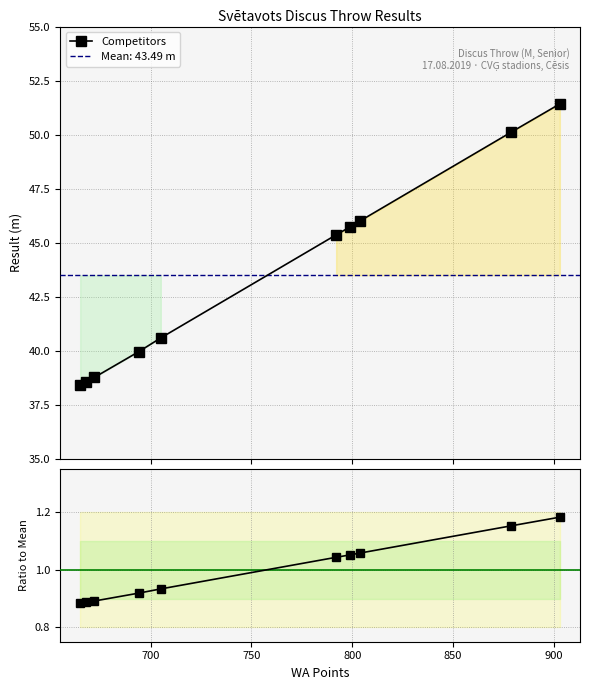

How many distinct data groups are displayed?

2